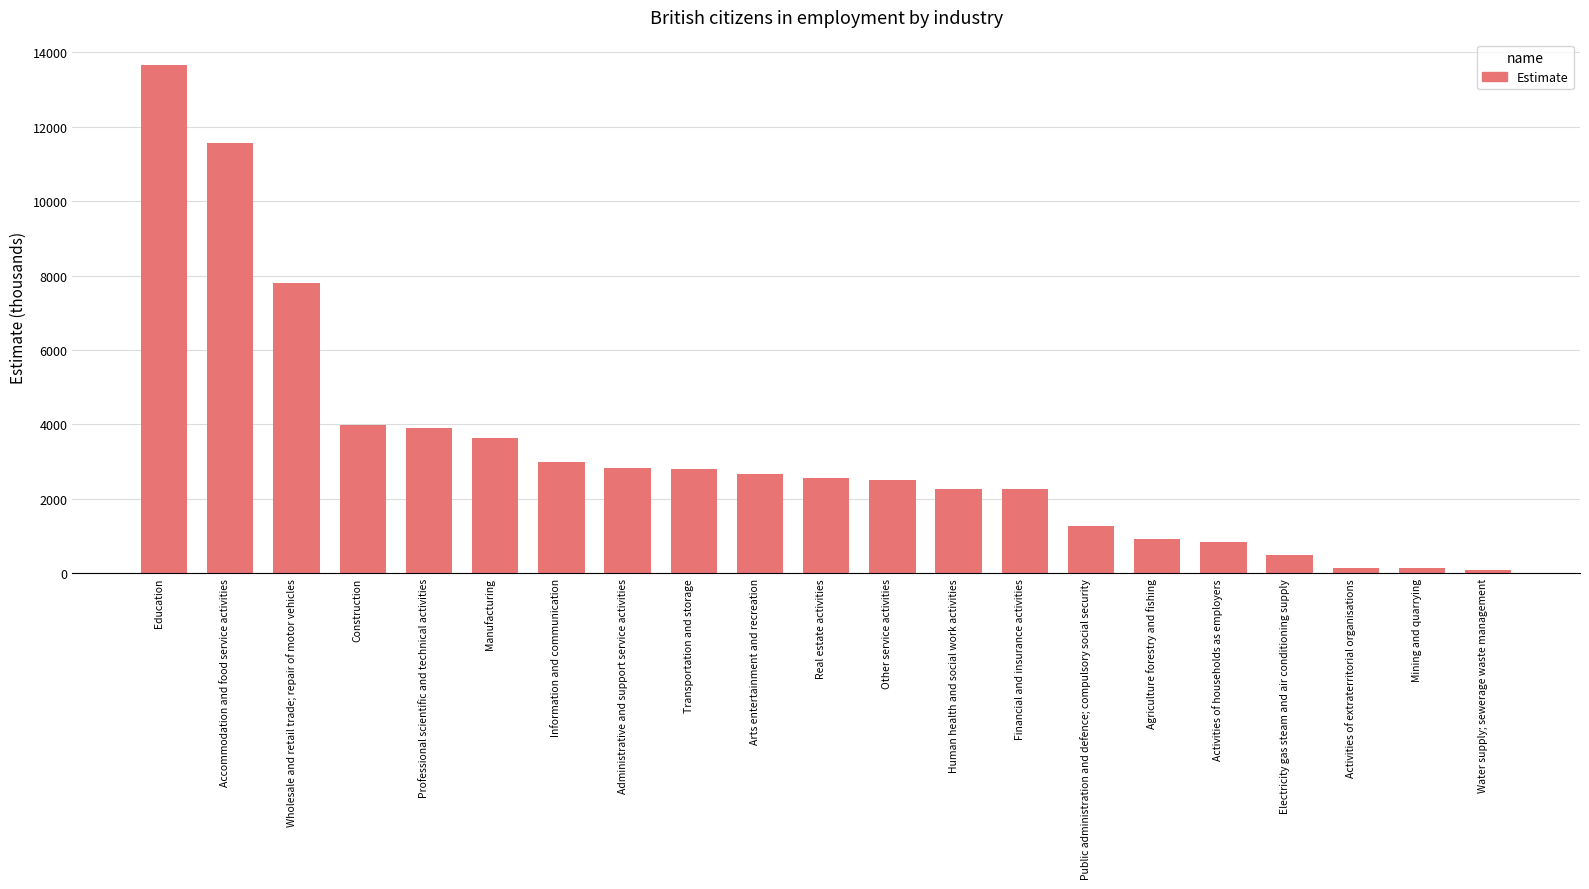

What is the maximum value shown in the chart?

13660